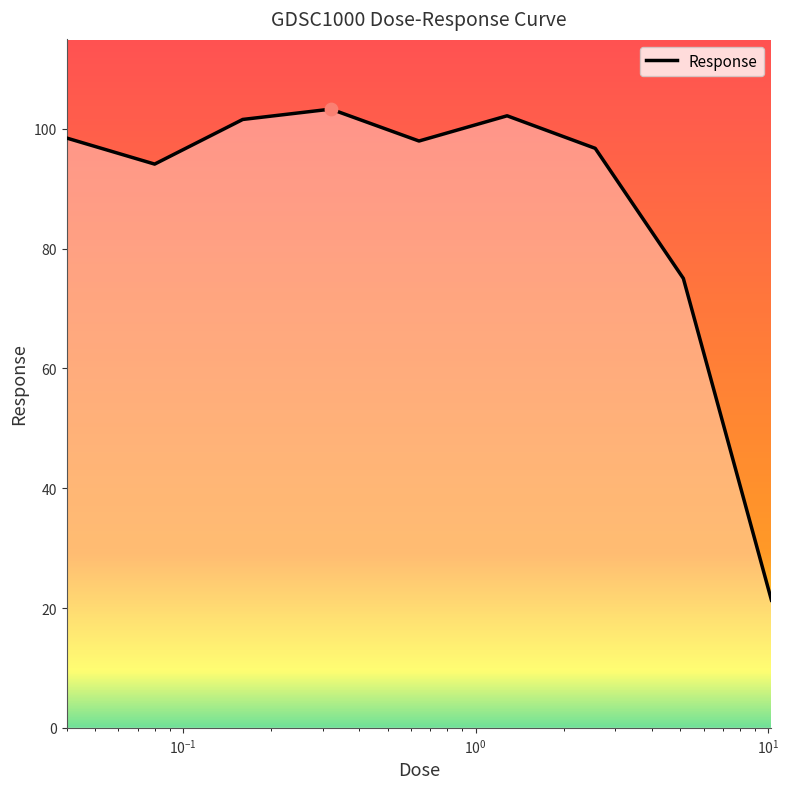

What is the difference between the maximum and minimum values?

82.0